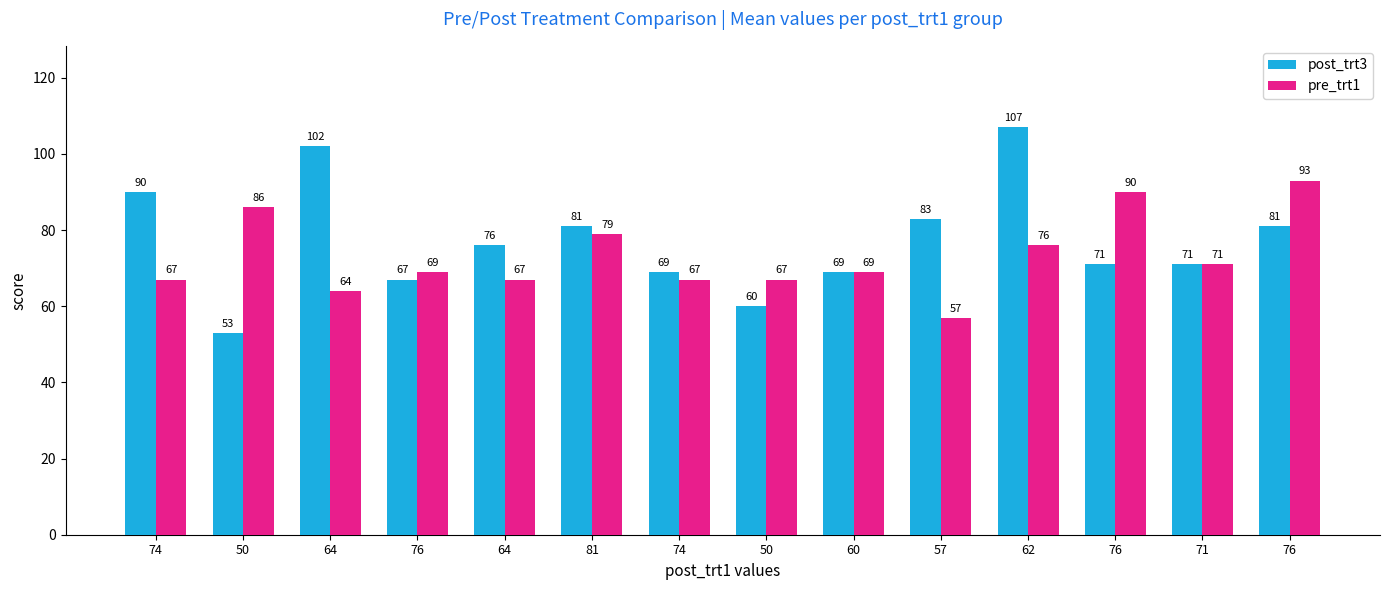

What is the average value of the pre_trt1 series?

73